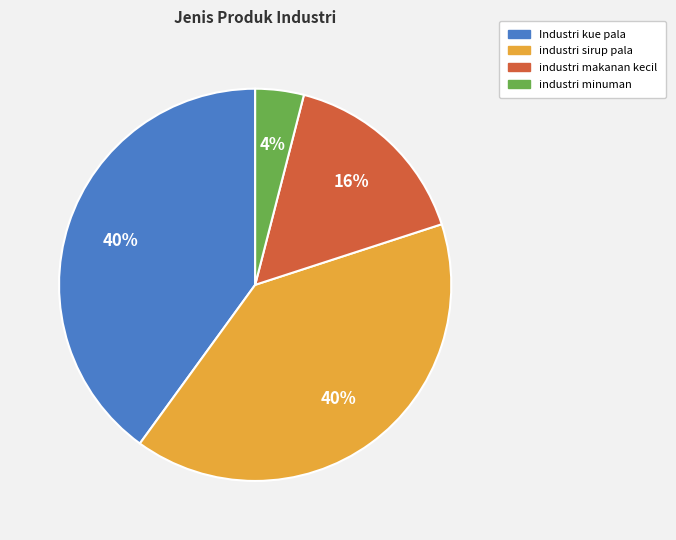

Is there a majority slice in this chart?

No